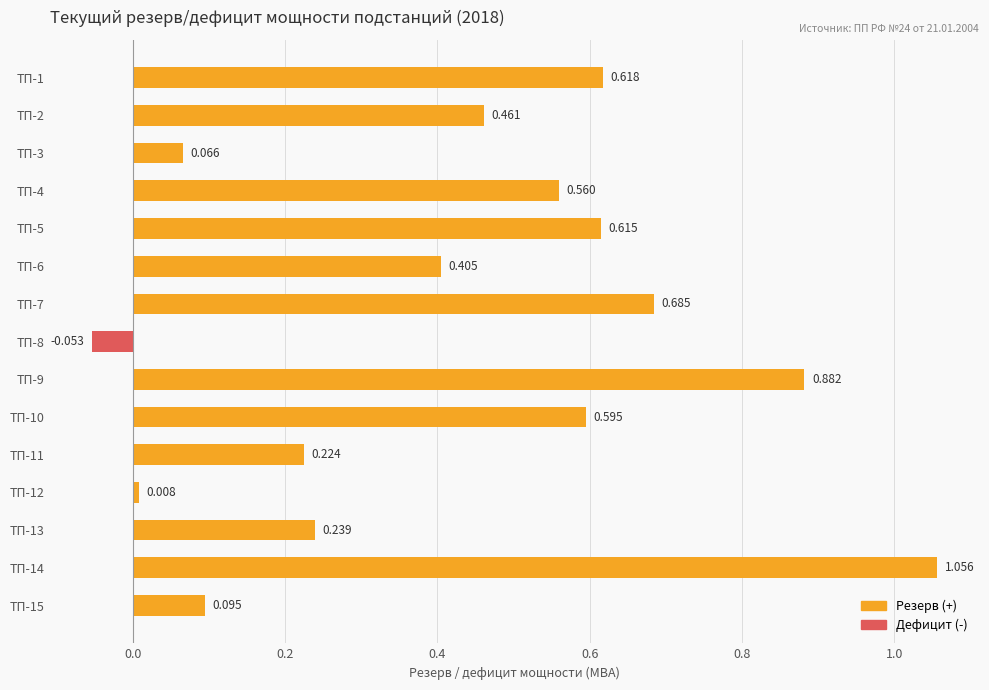

Are the bars horizontal?

Yes